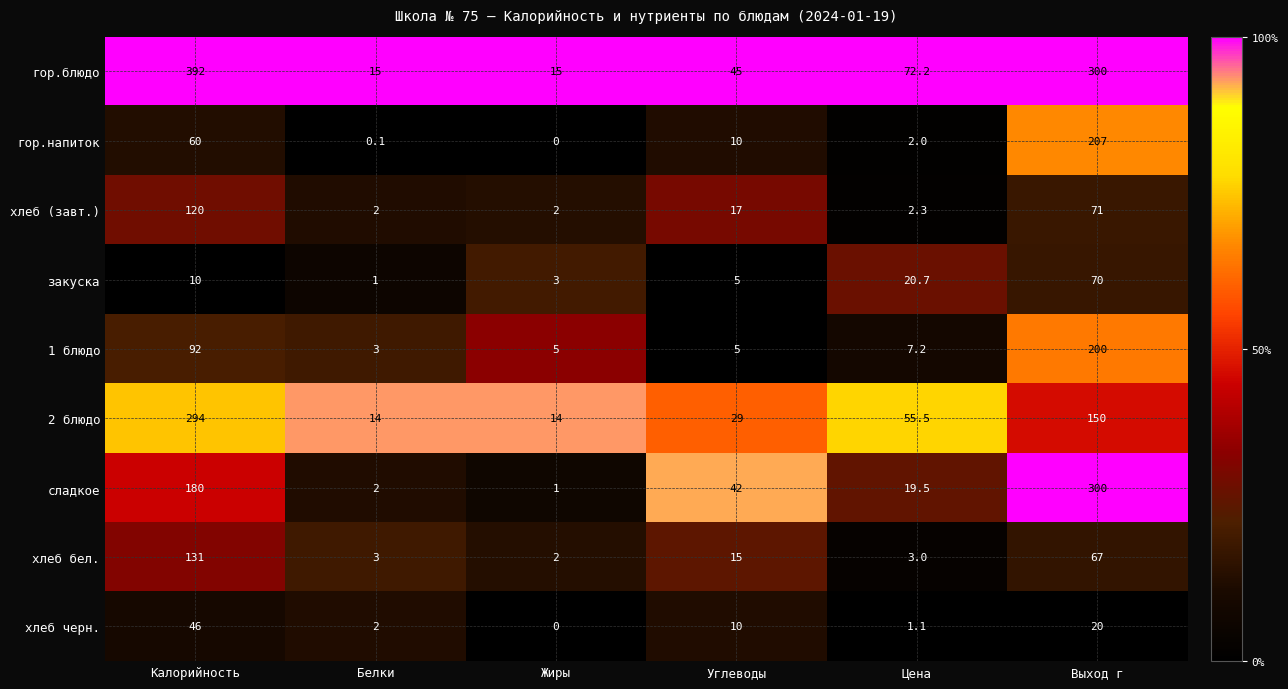

How many data points does each series have?

6